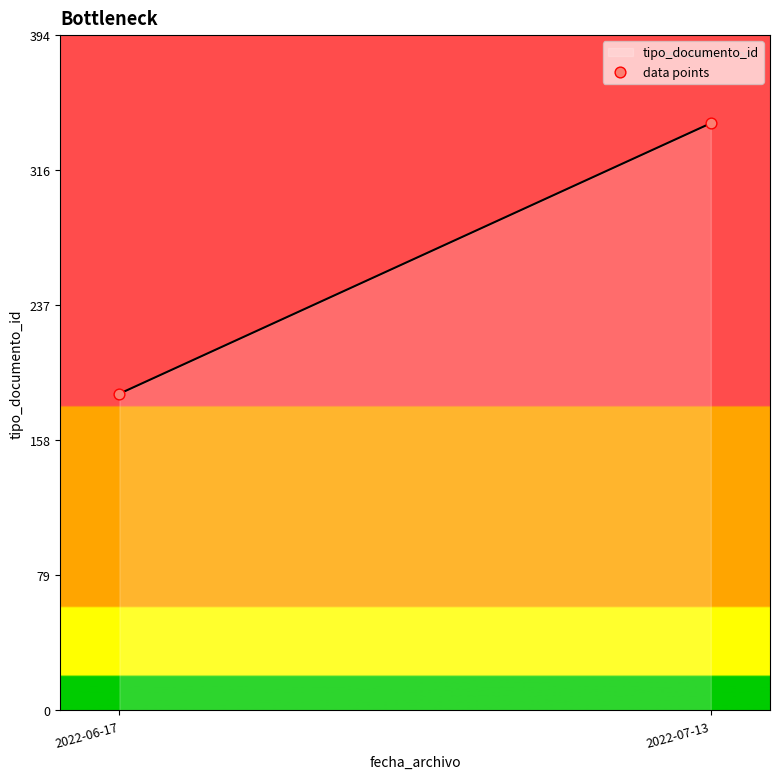

What is the average Y value?

264